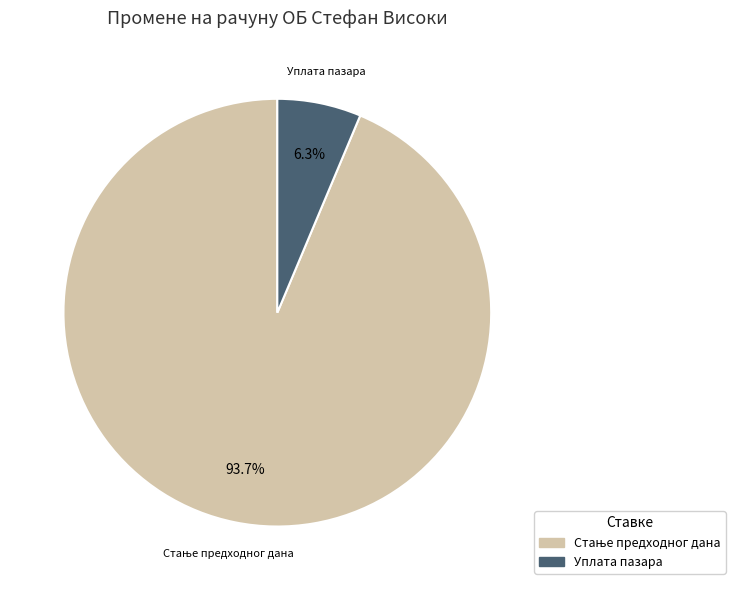

Does any single category account for the majority?

Yes